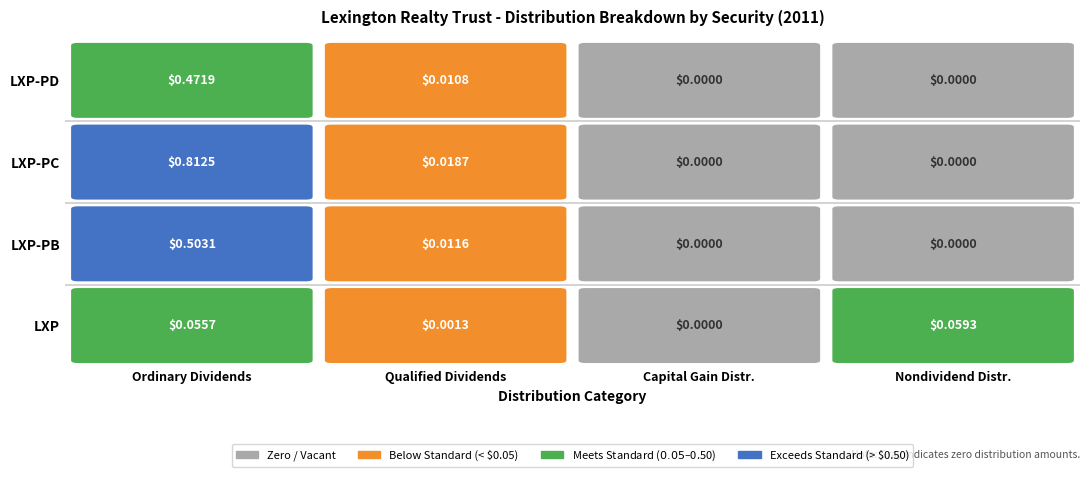

Is the value of LXP-PB at Ordinary Dividends greater than the value of LXP at Qualified Dividends?

Yes